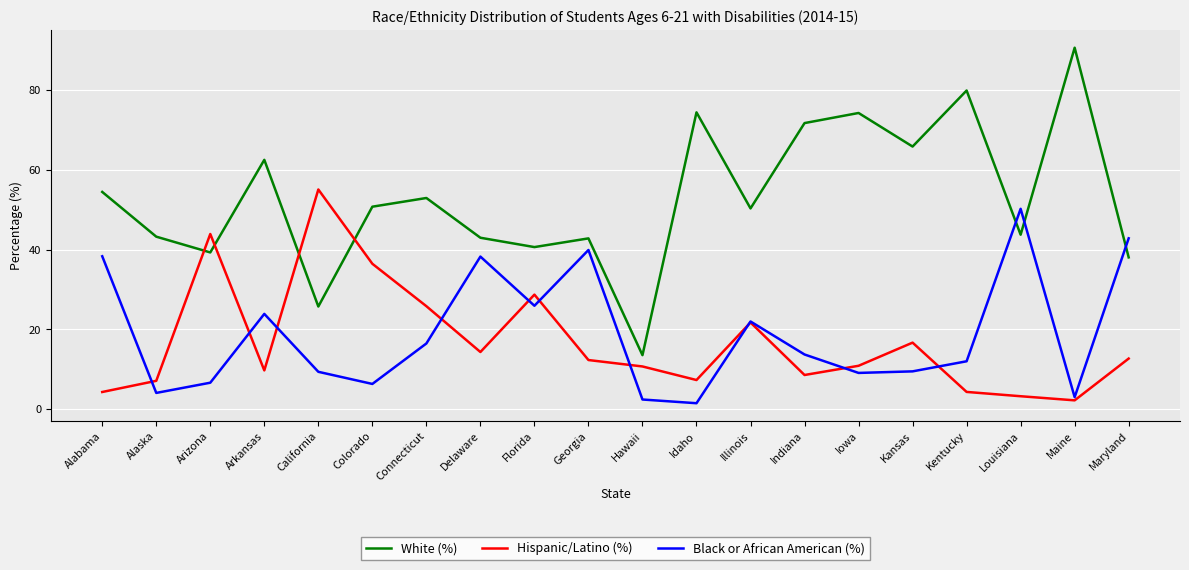

How many intersections are there between White (%) and Hispanic/Latino (%)?

4